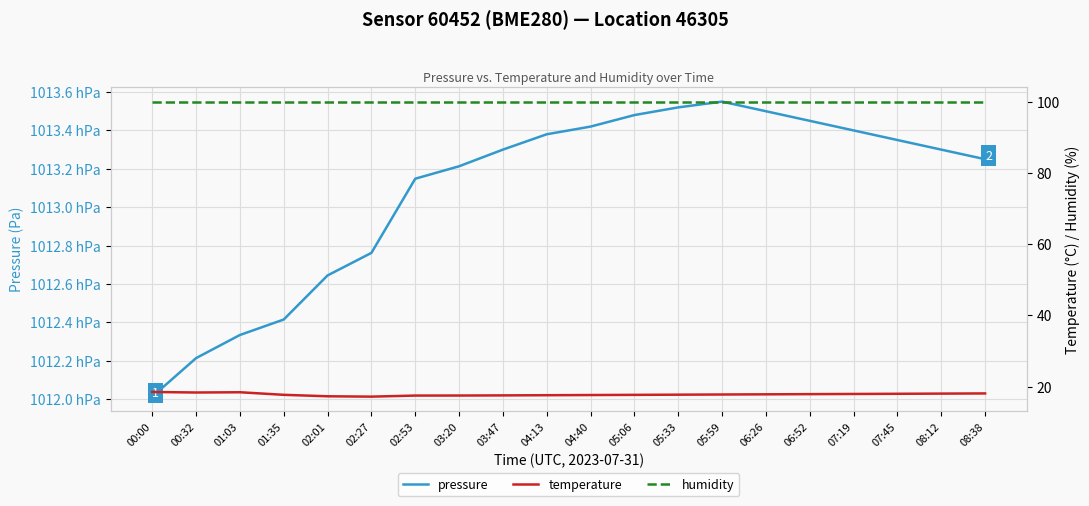

What is the spread (max minus min) of values at 06:52?

101327.1